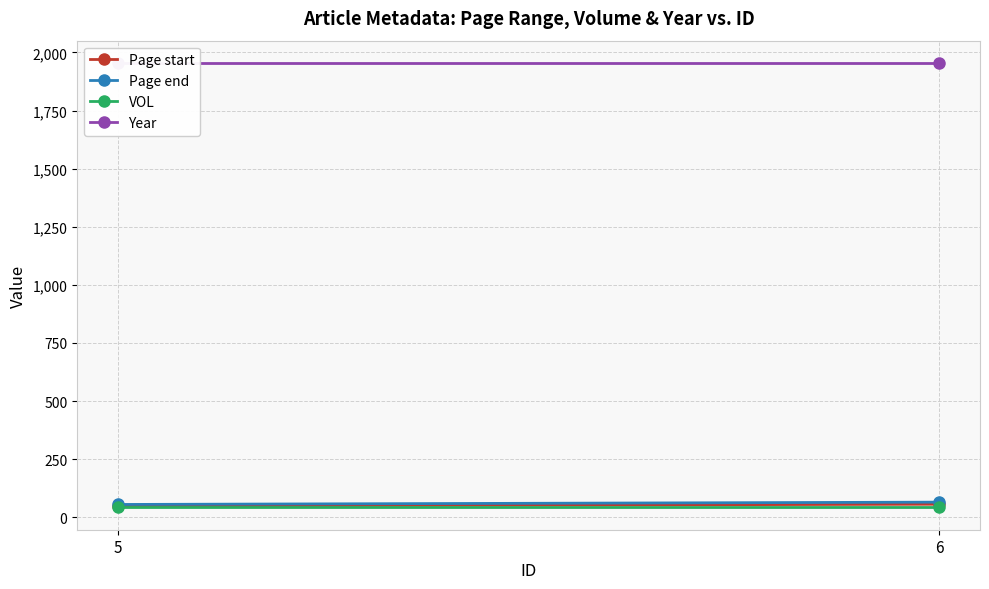

Count the Page start values in the range 49 to 56.

2